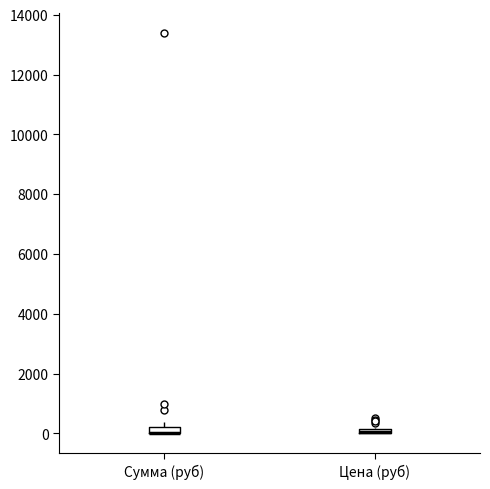

Where is the upper edge of the box for Сумма (руб) on the y-axis? The values are not printed on the chart, so give them approximately, as read against the axis.

200